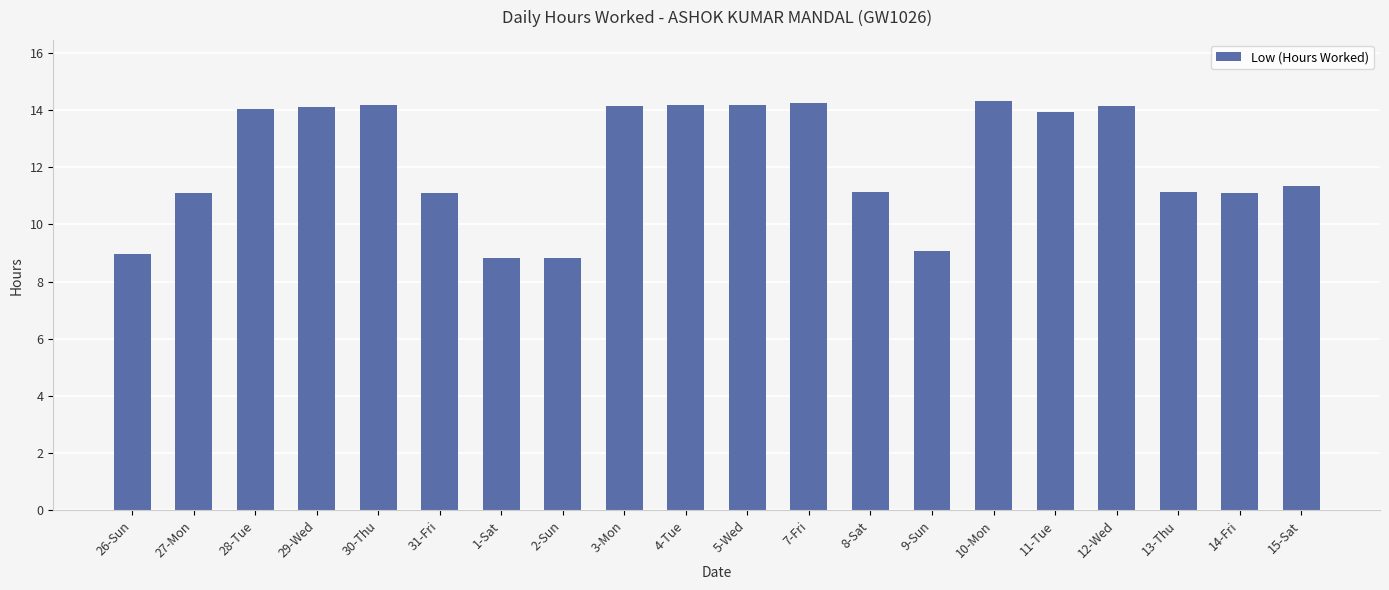

What is the smallest value displayed?

8.8